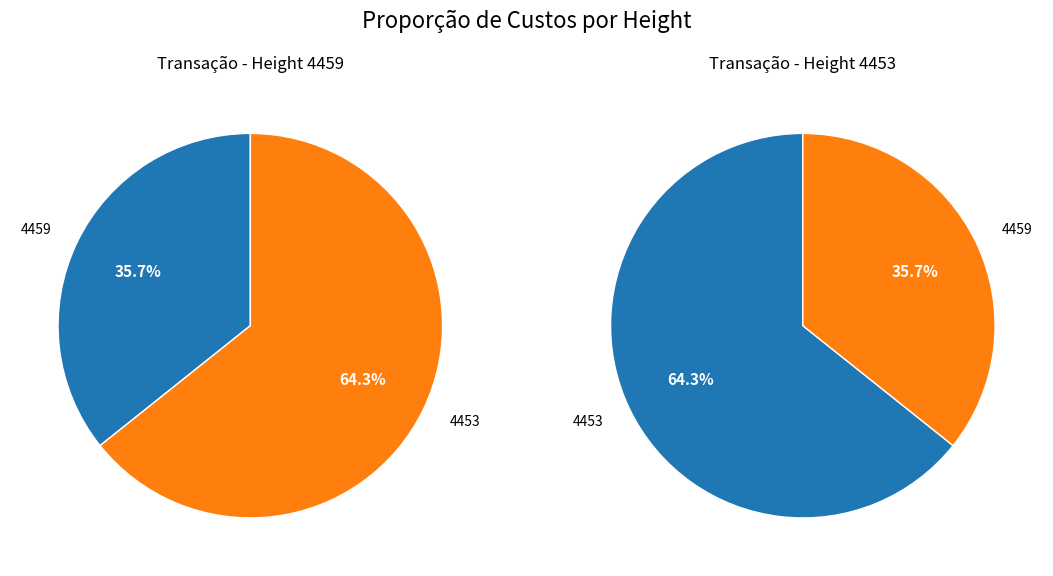

To the nearest percent, what is the average slice percentage?

50%